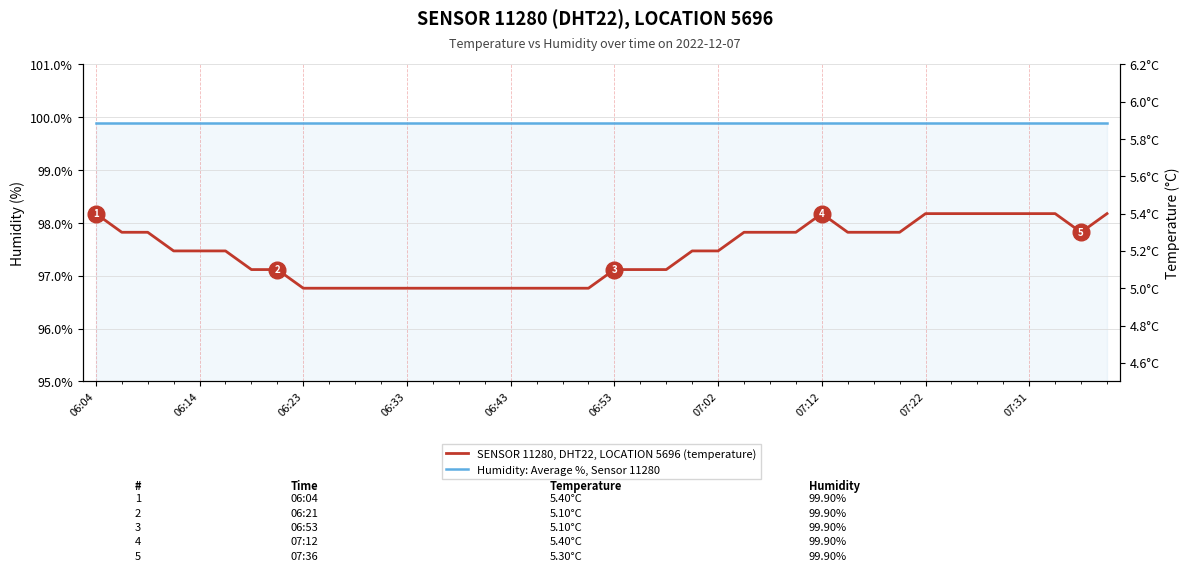

Where is the first local maximum for SENSOR 11280, DHT22, LOCATION 5696 (temperature)?

07:12